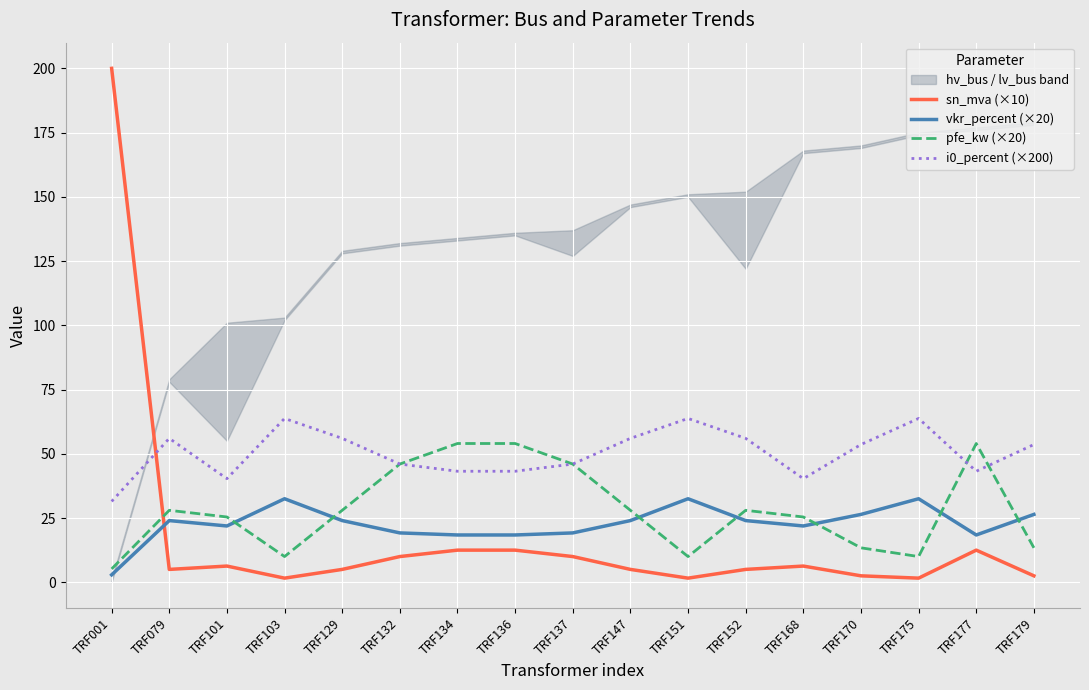

Where is i0_percent (×200) nearest to the value 47?

TRF132